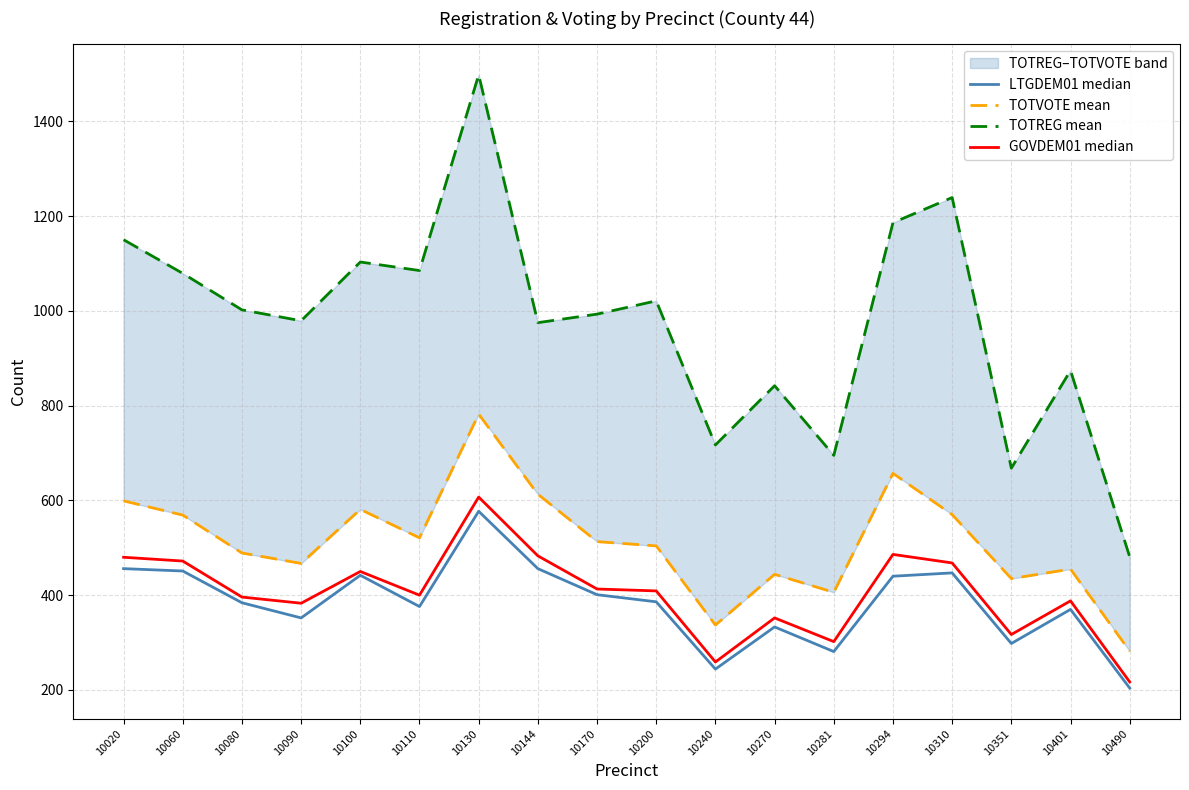

At which category is the sum across all series the highest?

10130